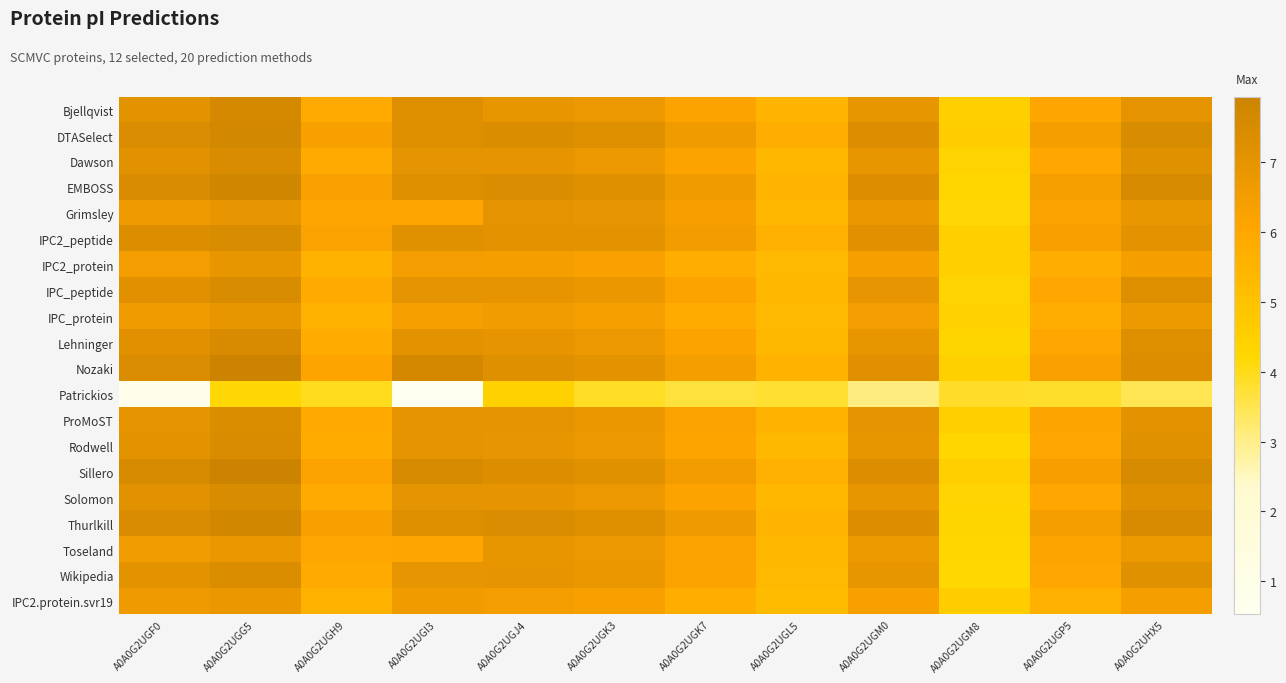

Reading left to right, list all the values displayed in this chart.

Bjellqvist: A0A0G2UGF0=7.1	A0A0G2UGG5=7.6	A0A0G2UGH9=5.9	A0A0G2UGI3=7.3	A0A0G2UGJ4=6.9	A0A0G2UGK3=6.8	A0A0G2UGK7=6.1	A0A0G2UGL5=5.5	A0A0G2UGM0=6.9	A0A0G2UGM8=4.5	A0A0G2UGP5=6.0	A0A0G2UHX5=7.0
DTASelect: A0A0G2UGF0=7.4	A0A0G2UGG5=7.7	A0A0G2UGH9=6.3	A0A0G2UGI3=7.2	A0A0G2UGJ4=7.4	A0A0G2UGK3=7.2	A0A0G2UGK7=6.6	A0A0G2UGL5=5.8	A0A0G2UGM0=7.3	A0A0G2UGM8=4.6	A0A0G2UGP5=6.4	A0A0G2UHX5=7.5
Dawson: A0A0G2UGF0=7.1	A0A0G2UGG5=7.4	A0A0G2UGH9=5.9	A0A0G2UGI3=7.0	A0A0G2UGJ4=7.0	A0A0G2UGK3=6.8	A0A0G2UGK7=6.1	A0A0G2UGL5=5.4	A0A0G2UGM0=6.9	A0A0G2UGM8=4.4	A0A0G2UGP5=6.0	A0A0G2UHX5=7.2
EMBOSS: A0A0G2UGF0=7.4	A0A0G2UGG5=7.7	A0A0G2UGH9=6.3	A0A0G2UGI3=7.3	A0A0G2UGJ4=7.4	A0A0G2UGK3=7.2	A0A0G2UGK7=6.6	A0A0G2UGL5=5.5	A0A0G2UGM0=7.3	A0A0G2UGM8=4.2	A0A0G2UGP5=6.4	A0A0G2UHX5=7.5
Grimsley: A0A0G2UGF0=6.6	A0A0G2UGG5=6.9	A0A0G2UGH9=6.1	A0A0G2UGI3=6.1	A0A0G2UGJ4=7.0	A0A0G2UGK3=6.9	A0A0G2UGK7=6.4	A0A0G2UGL5=5.4	A0A0G2UGM0=6.8	A0A0G2UGM8=4.2	A0A0G2UGP5=6.2	A0A0G2UHX5=6.8
IPC2_peptide: A0A0G2UGF0=7.3	A0A0G2UGG5=7.5	A0A0G2UGH9=6.2	A0A0G2UGI3=7.2	A0A0G2UGJ4=7.0	A0A0G2UGK3=7.1	A0A0G2UGK7=6.5	A0A0G2UGL5=5.7	A0A0G2UGM0=7.1	A0A0G2UGM8=4.5	A0A0G2UGP5=6.3	A0A0G2UHX5=7.1
IPC2_protein: A0A0G2UGF0=6.5	A0A0G2UGG5=6.9	A0A0G2UGH9=5.6	A0A0G2UGI3=6.5	A0A0G2UGJ4=6.4	A0A0G2UGK3=6.3	A0A0G2UGK7=5.8	A0A0G2UGL5=5.3	A0A0G2UGM0=6.4	A0A0G2UGM8=4.5	A0A0G2UGP5=5.8	A0A0G2UHX5=6.5
IPC_peptide: A0A0G2UGF0=7.1	A0A0G2UGG5=7.5	A0A0G2UGH9=5.9	A0A0G2UGI3=7.0	A0A0G2UGJ4=7.0	A0A0G2UGK3=6.8	A0A0G2UGK7=6.2	A0A0G2UGL5=5.4	A0A0G2UGM0=6.9	A0A0G2UGM8=4.4	A0A0G2UGP5=6.0	A0A0G2UHX5=7.2
IPC_protein: A0A0G2UGF0=6.6	A0A0G2UGG5=6.9	A0A0G2UGH9=5.6	A0A0G2UGI3=6.4	A0A0G2UGJ4=6.6	A0A0G2UGK3=6.4	A0A0G2UGK7=5.8	A0A0G2UGL5=5.3	A0A0G2UGM0=6.5	A0A0G2UGM8=4.4	A0A0G2UGP5=5.8	A0A0G2UHX5=6.7
Lehninger: A0A0G2UGF0=7.1	A0A0G2UGG5=7.5	A0A0G2UGH9=5.8	A0A0G2UGI3=7.0	A0A0G2UGJ4=7.0	A0A0G2UGK3=6.8	A0A0G2UGK7=6.1	A0A0G2UGL5=5.4	A0A0G2UGM0=6.9	A0A0G2UGM8=4.3	A0A0G2UGP5=6.0	A0A0G2UHX5=7.2
Nozaki: A0A0G2UGF0=7.4	A0A0G2UGG5=7.9	A0A0G2UGH9=6.1	A0A0G2UGI3=7.7	A0A0G2UGJ4=7.2	A0A0G2UGK3=7.1	A0A0G2UGK7=6.4	A0A0G2UGL5=5.6	A0A0G2UGM0=7.2	A0A0G2UGM8=4.5	A0A0G2UGP5=6.3	A0A0G2UHX5=7.4
Patrickios: A0A0G2UGF0=0.8	A0A0G2UGG5=4.2	A0A0G2UGH9=4.0	A0A0G2UGI3=0.5	A0A0G2UGJ4=4.5	A0A0G2UGK3=3.9	A0A0G2UGK7=3.7	A0A0G2UGL5=3.8	A0A0G2UGM0=3.1	A0A0G2UGM8=3.9	A0A0G2UGP5=3.8	A0A0G2UHX5=3.5
ProMoST: A0A0G2UGF0=7.0	A0A0G2UGG5=7.4	A0A0G2UGH9=6.0	A0A0G2UGI3=7.0	A0A0G2UGJ4=7.0	A0A0G2UGK3=6.8	A0A0G2UGK7=6.2	A0A0G2UGL5=5.5	A0A0G2UGM0=7.0	A0A0G2UGM8=4.5	A0A0G2UGP5=6.1	A0A0G2UHX5=7.1
Rodwell: A0A0G2UGF0=7.1	A0A0G2UGG5=7.4	A0A0G2UGH9=5.8	A0A0G2UGI3=7.0	A0A0G2UGJ4=6.9	A0A0G2UGK3=6.8	A0A0G2UGK7=6.1	A0A0G2UGL5=5.3	A0A0G2UGM0=6.9	A0A0G2UGM8=4.3	A0A0G2UGP5=6.0	A0A0G2UHX5=7.2
Sillero: A0A0G2UGF0=7.6	A0A0G2UGG5=7.9	A0A0G2UGH9=6.2	A0A0G2UGI3=7.6	A0A0G2UGJ4=7.3	A0A0G2UGK3=7.2	A0A0G2UGK7=6.5	A0A0G2UGL5=5.7	A0A0G2UGM0=7.3	A0A0G2UGM8=4.5	A0A0G2UGP5=6.4	A0A0G2UHX5=7.6
Solomon: A0A0G2UGF0=7.1	A0A0G2UGG5=7.5	A0A0G2UGH9=5.9	A0A0G2UGI3=7.0	A0A0G2UGJ4=7.0	A0A0G2UGK3=6.8	A0A0G2UGK7=6.1	A0A0G2UGL5=5.4	A0A0G2UGM0=6.9	A0A0G2UGM8=4.3	A0A0G2UGP5=6.0	A0A0G2UHX5=7.2
Thurlkill: A0A0G2UGF0=7.4	A0A0G2UGG5=7.7	A0A0G2UGH9=6.3	A0A0G2UGI3=7.3	A0A0G2UGJ4=7.4	A0A0G2UGK3=7.3	A0A0G2UGK7=6.6	A0A0G2UGL5=5.5	A0A0G2UGM0=7.4	A0A0G2UGM8=4.3	A0A0G2UGP5=6.4	A0A0G2UHX5=7.5
Toseland: A0A0G2UGF0=6.6	A0A0G2UGG5=6.8	A0A0G2UGH9=6.0	A0A0G2UGI3=6.1	A0A0G2UGJ4=6.9	A0A0G2UGK3=6.8	A0A0G2UGK7=6.2	A0A0G2UGL5=5.4	A0A0G2UGM0=6.7	A0A0G2UGM8=4.3	A0A0G2UGP5=6.1	A0A0G2UHX5=6.7
Wikipedia: A0A0G2UGF0=7.1	A0A0G2UGG5=7.4	A0A0G2UGH9=5.9	A0A0G2UGI3=6.9	A0A0G2UGJ4=7.0	A0A0G2UGK3=6.8	A0A0G2UGK7=6.2	A0A0G2UGL5=5.3	A0A0G2UGM0=6.9	A0A0G2UGM8=4.2	A0A0G2UGP5=6.0	A0A0G2UHX5=7.2
IPC2.protein.svr19: A0A0G2UGF0=6.7	A0A0G2UGG5=6.8	A0A0G2UGH9=5.6	A0A0G2UGI3=6.6	A0A0G2UGJ4=6.5	A0A0G2UGK3=6.3	A0A0G2UGK7=5.7	A0A0G2UGL5=5.2	A0A0G2UGM0=6.3	A0A0G2UGM8=4.6	A0A0G2UGP5=5.7	A0A0G2UHX5=6.4